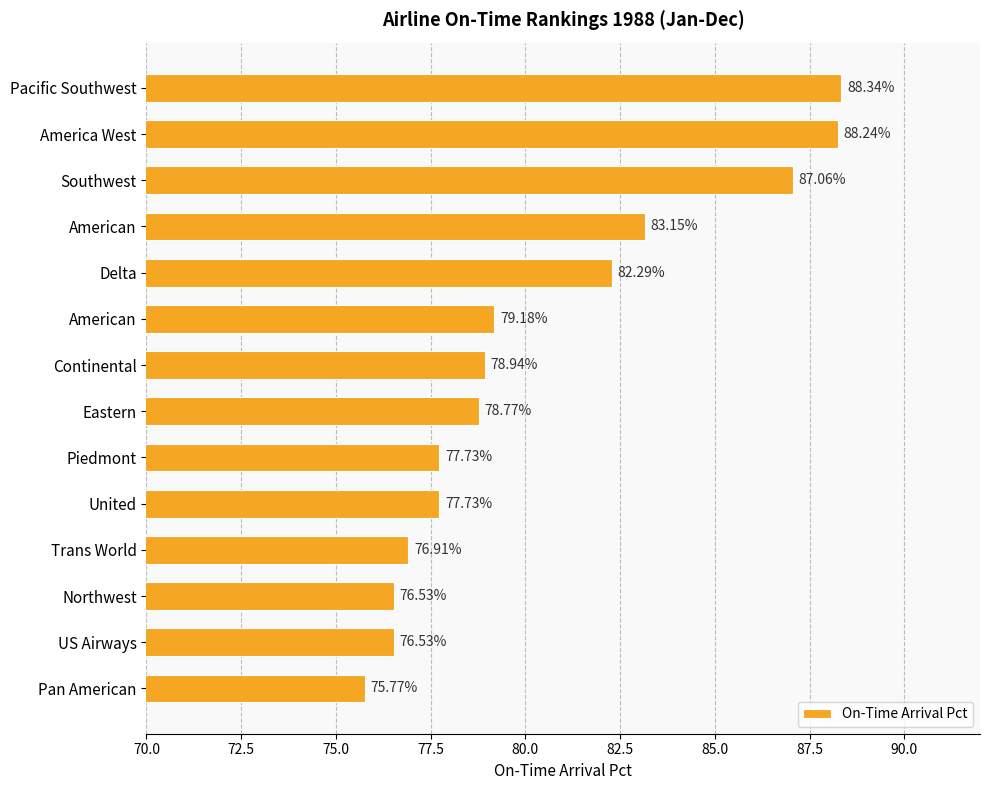

What is the difference between the second highest and minimum values?

12.5